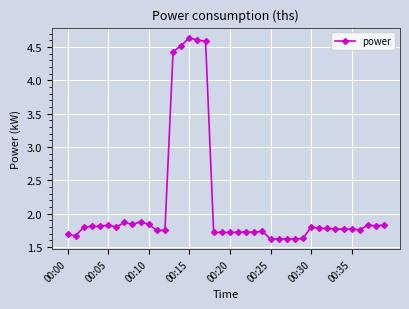

What is the difference between the maximum and minimum values?

3.0